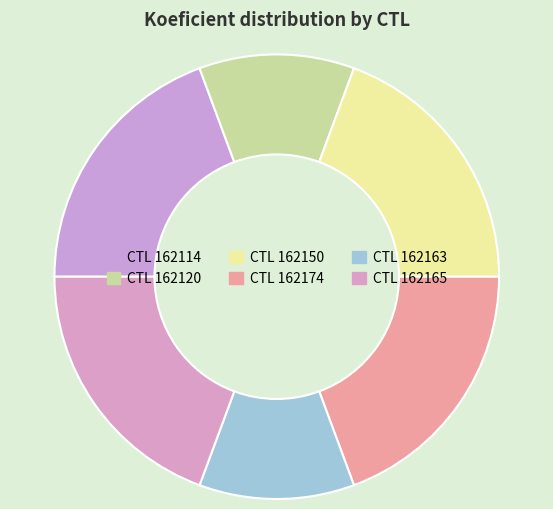

How many segments does this pie chart have?

6